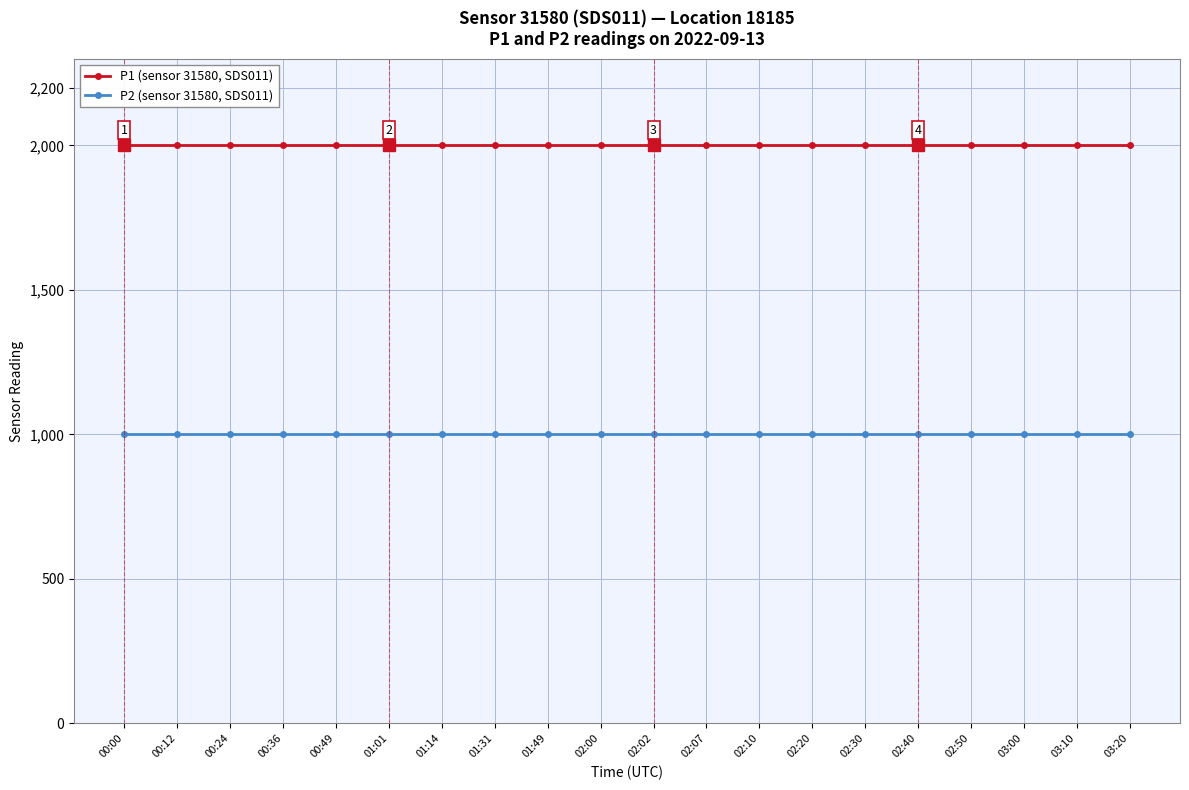

What value does the P1 (sensor 31580, SDS011) series have at 00:49?

1999.9